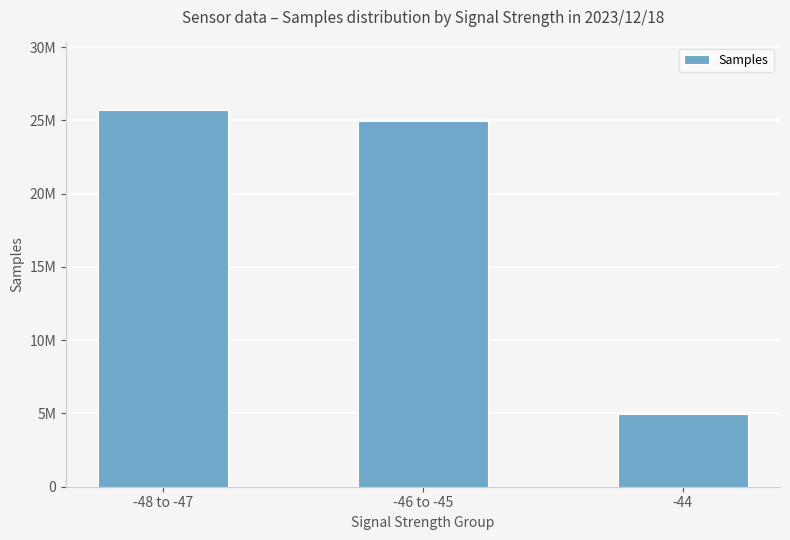

List the labels in order of value, smallest first.

-44, -46 to -45, -48 to -47